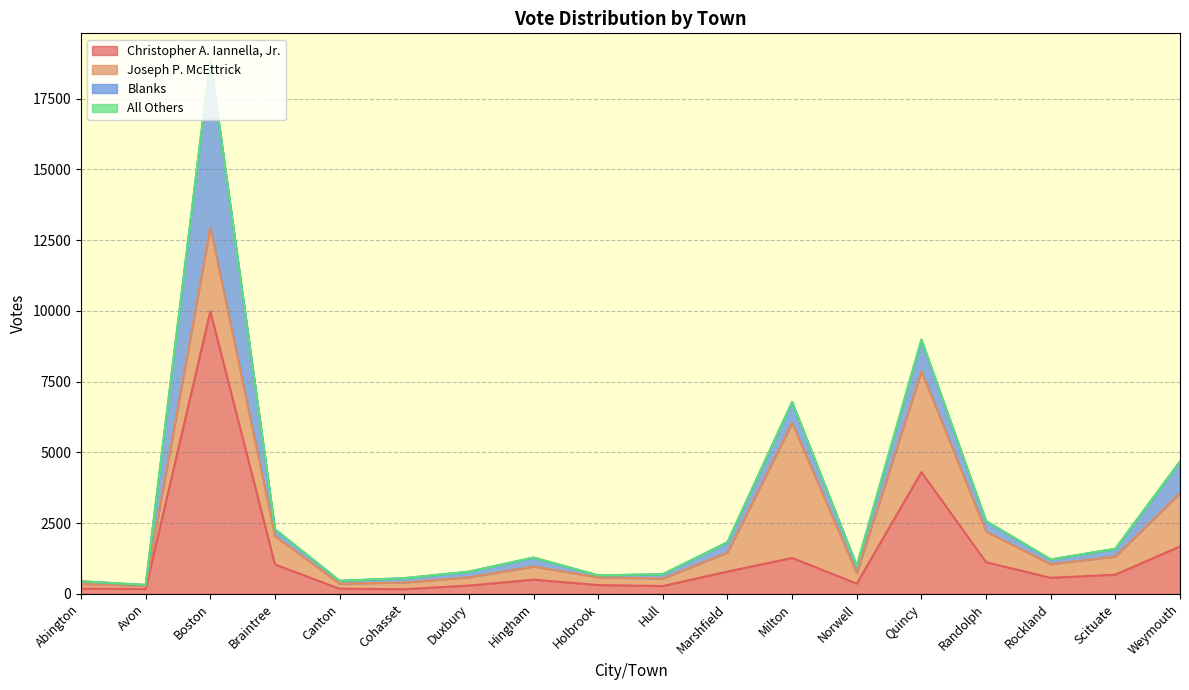

How many intersections are there between Blanks and Joseph P. McEttrick?

2